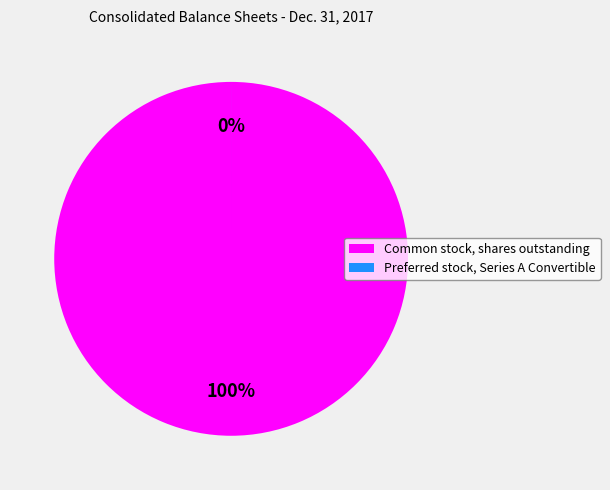

Is Common stock, shares outstanding the majority of the pie?

Yes